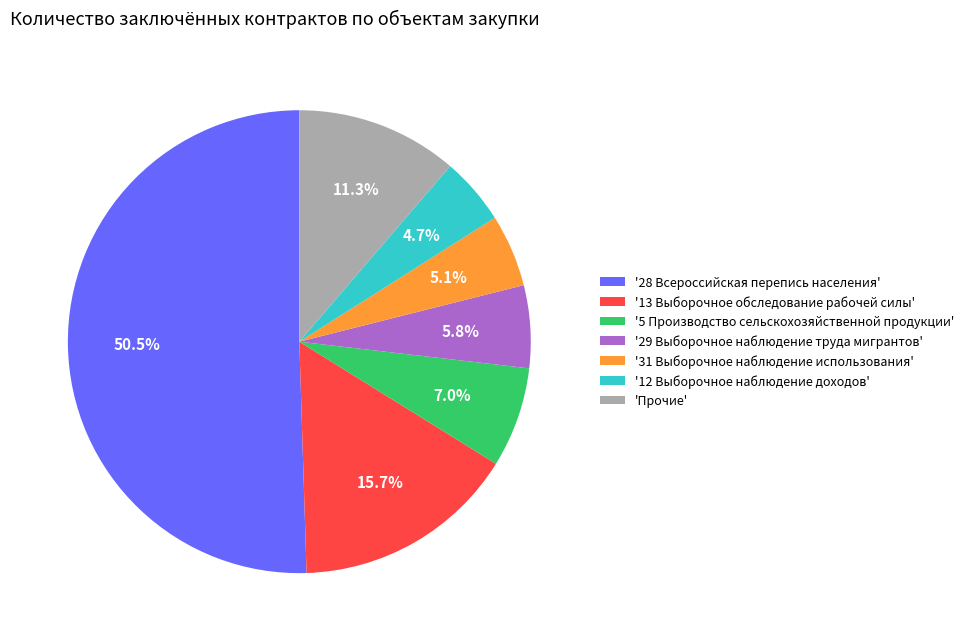

Which category accounts for the majority?

'28 Всероссийская перепись населения'